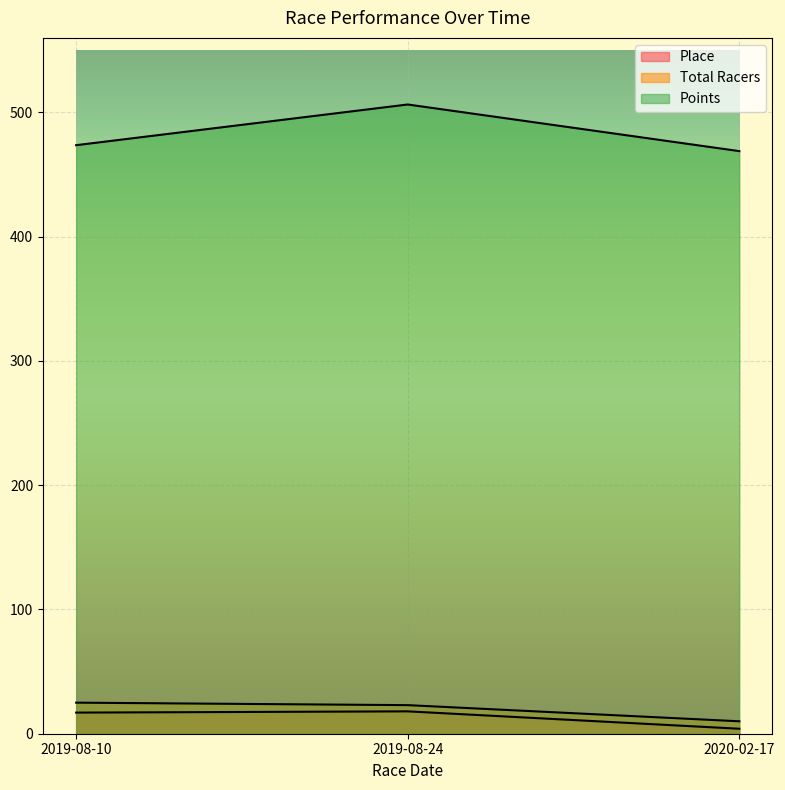

What is the total value across all series at 2020-02-17?

482.9